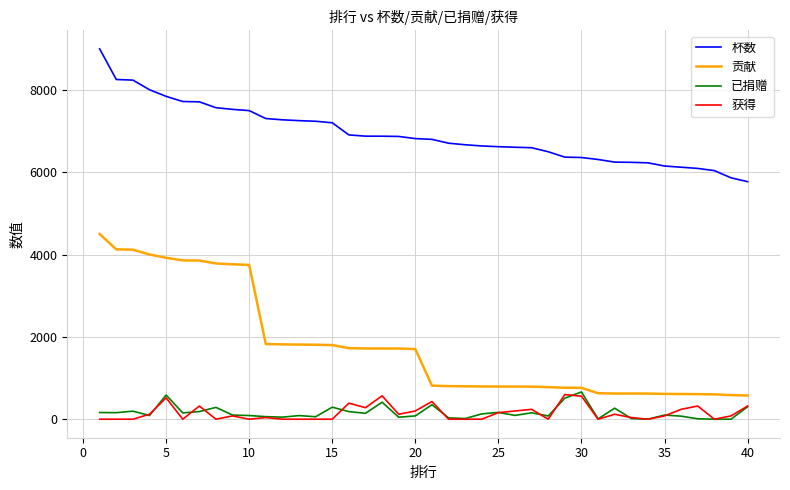

Which series has the largest total across all categories?

杯数